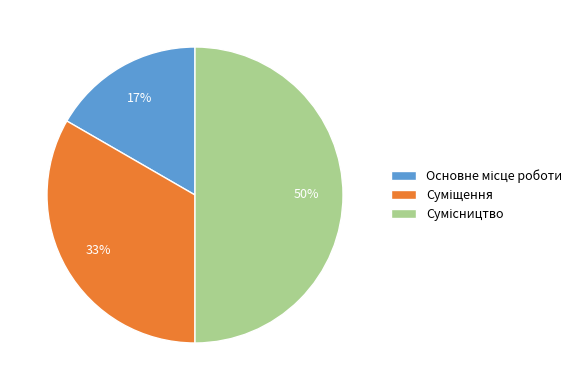

To the nearest percent, what is the difference between the largest and smallest slice percentages?

33%